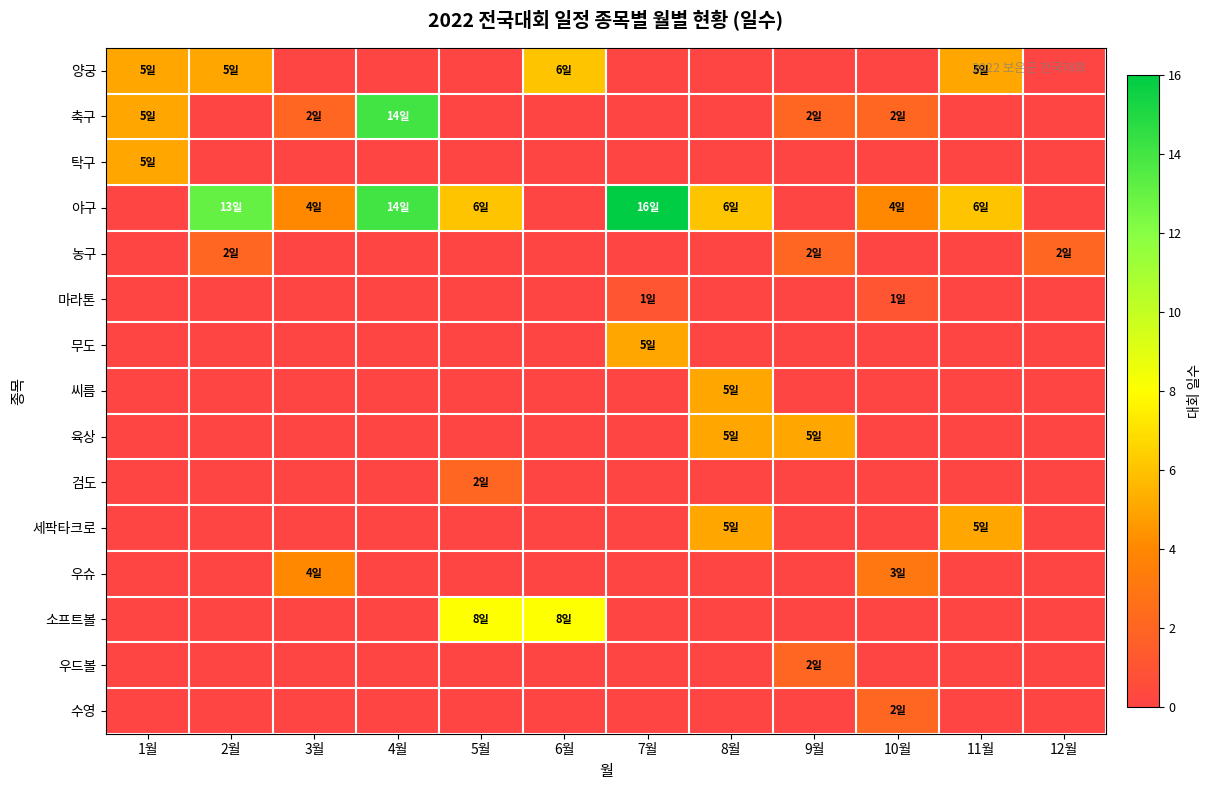

Between 6월 and 11월, which is larger?

6월